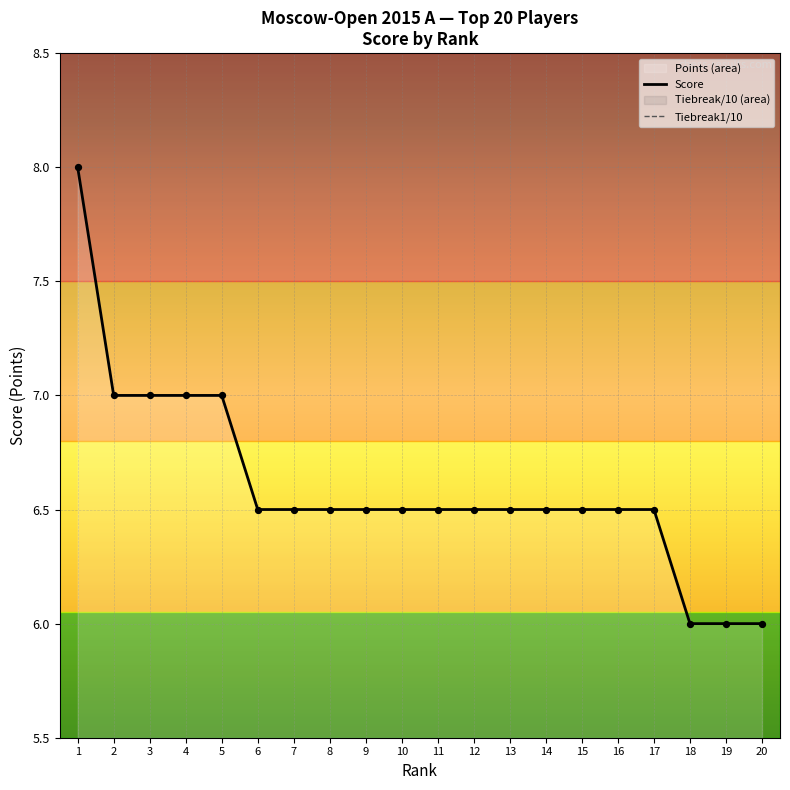

Is the value of Score at 3 greater than the value of Tiebreak1/10 at 14?

Yes